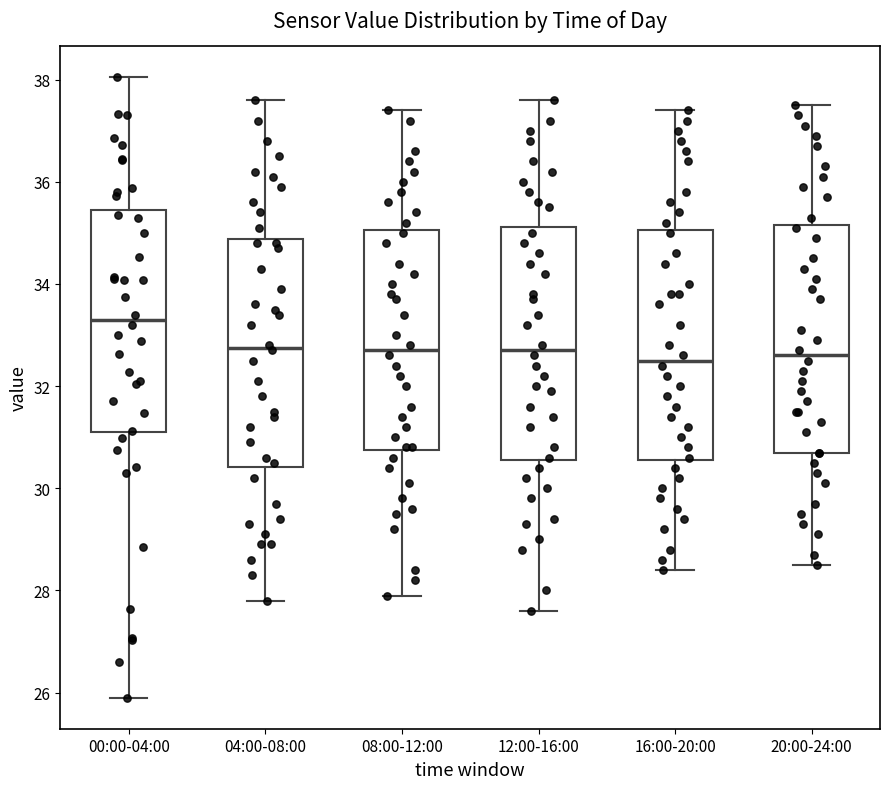

Which box's median line is the highest?

00:00-04:00